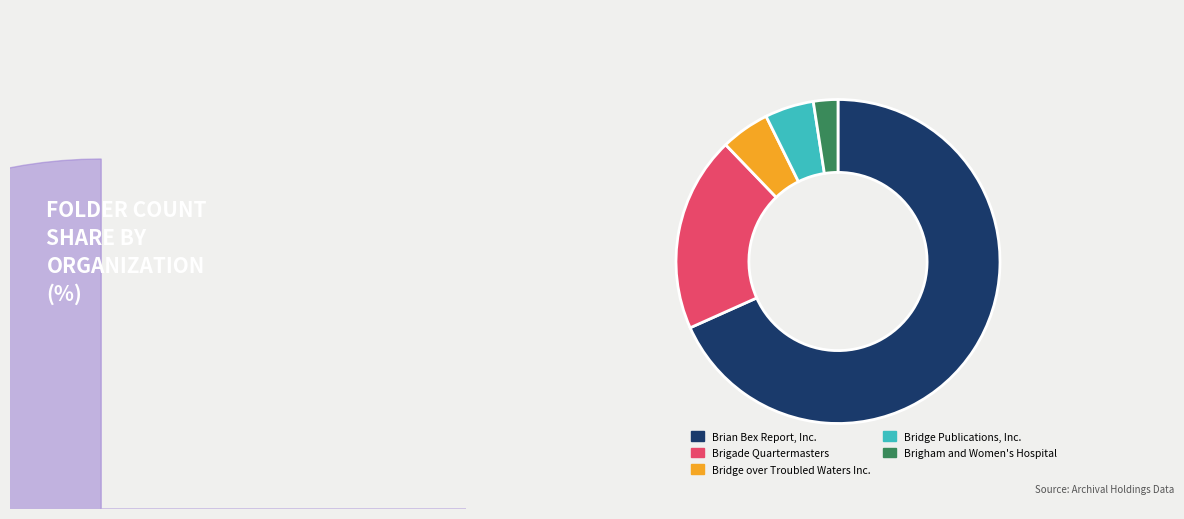

To the nearest percent, what is the combined percentage of Brigade Quartermasters and Brigham and Women's Hospital?

22%